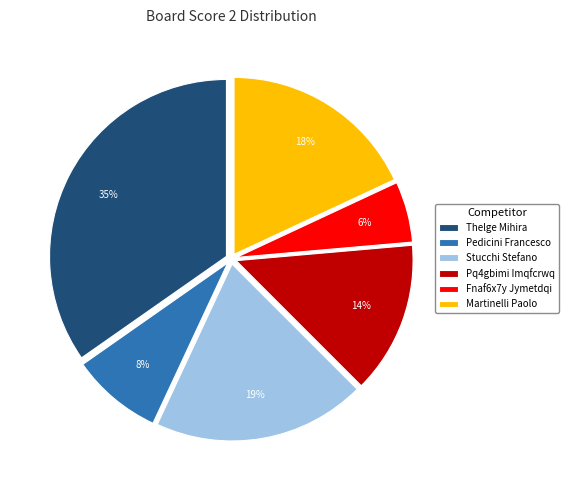

Which category has the biggest portion of the pie?

Thelge Mihira